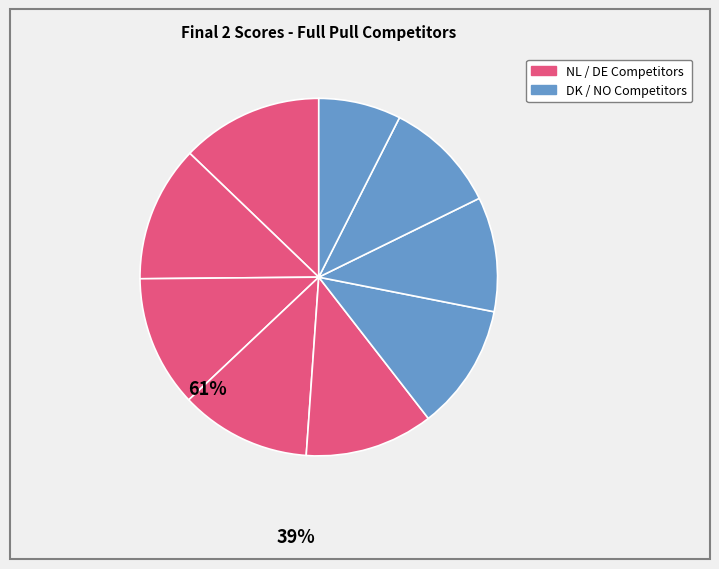

To the nearest percent, what is the difference between the largest and smallest slice percentages?

5%